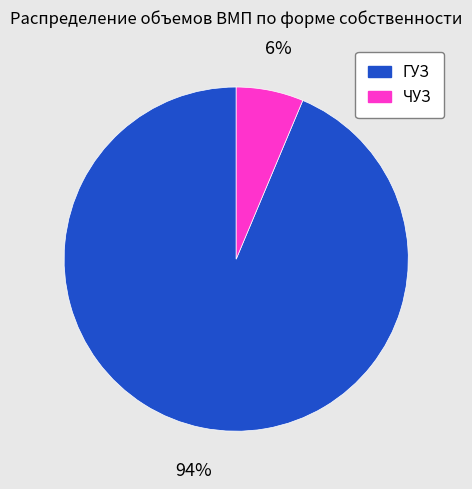

Does any single category account for the majority?

Yes